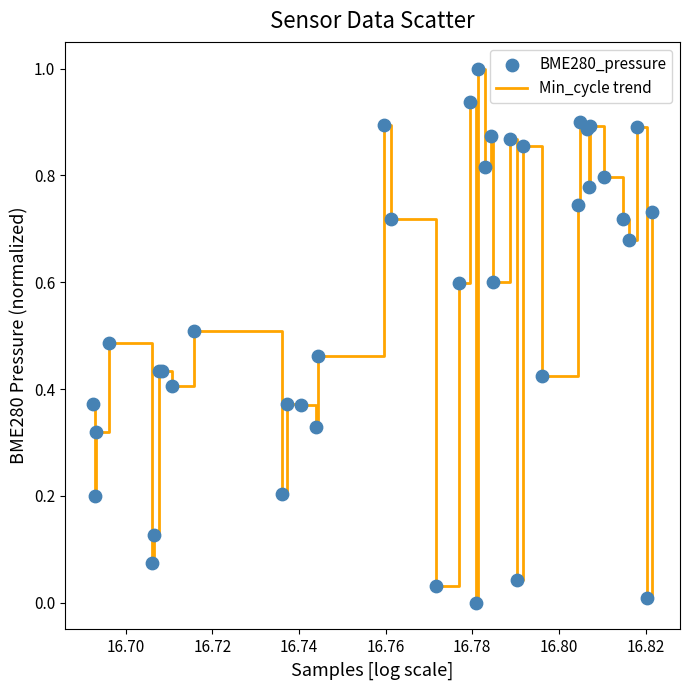

What is the difference between the maximum and minimum values?

1.0